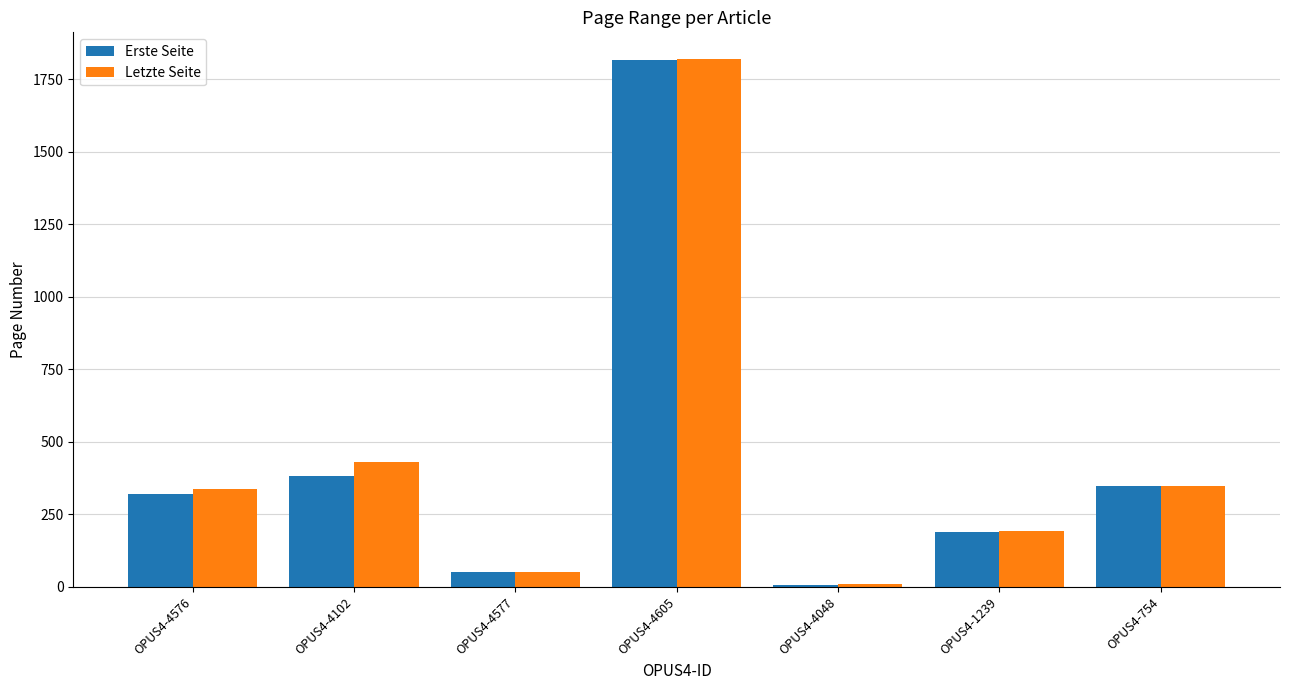

What is the label of the 7th bar from the right?

OPUS4-4576